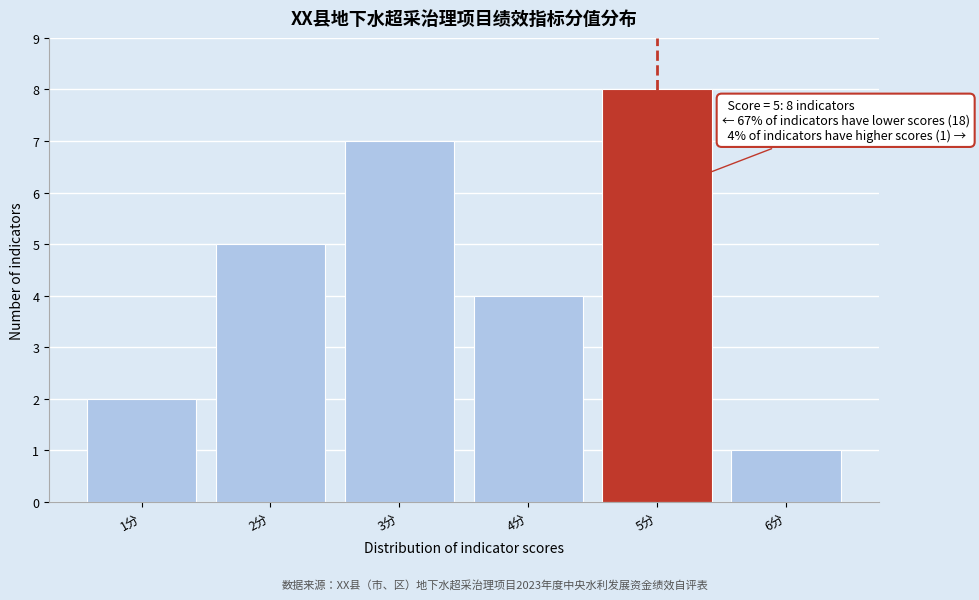

Reading left to right, list all the values displayed in this chart.

2	5	7	4	8	1